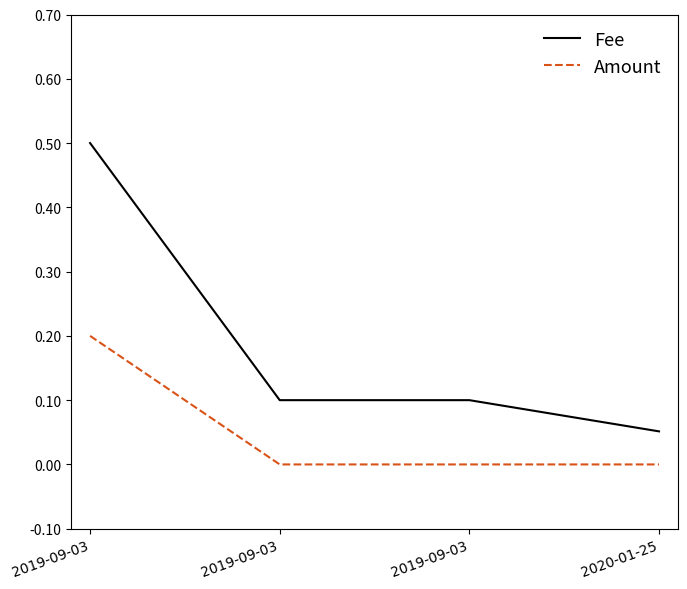

List the labels in order of Fee value, smallest first.

2020-01-25, 2019-09-03, 2019-09-03, 2019-09-03